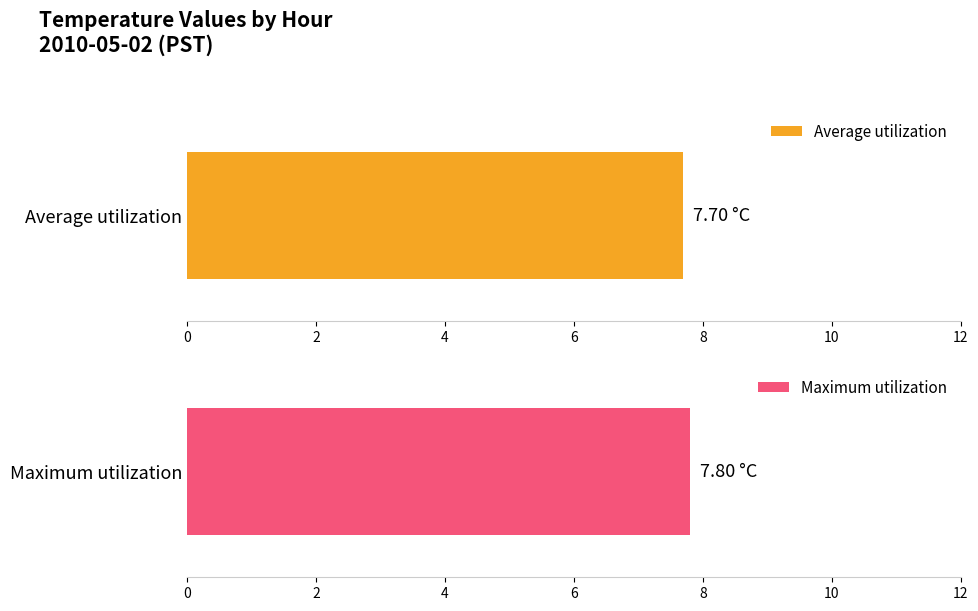

How many series are shown in this chart?

2